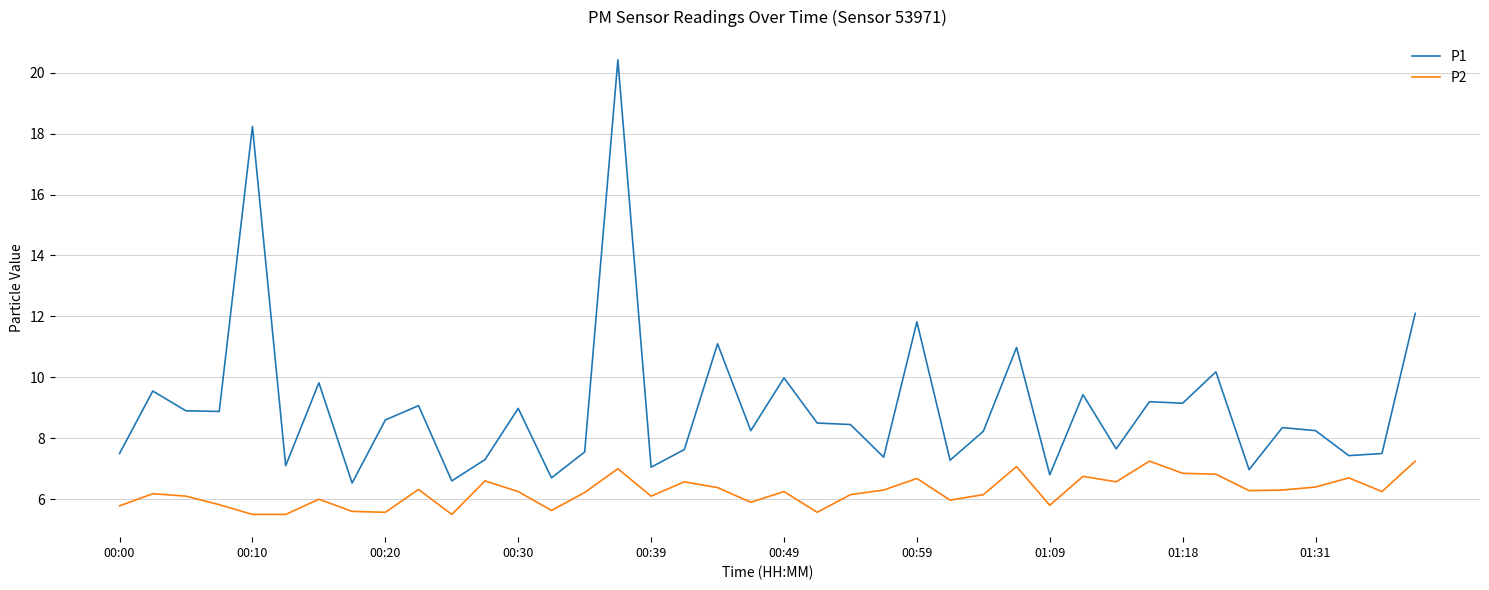

True or false: P2 and P1 intersect in this chart.

False